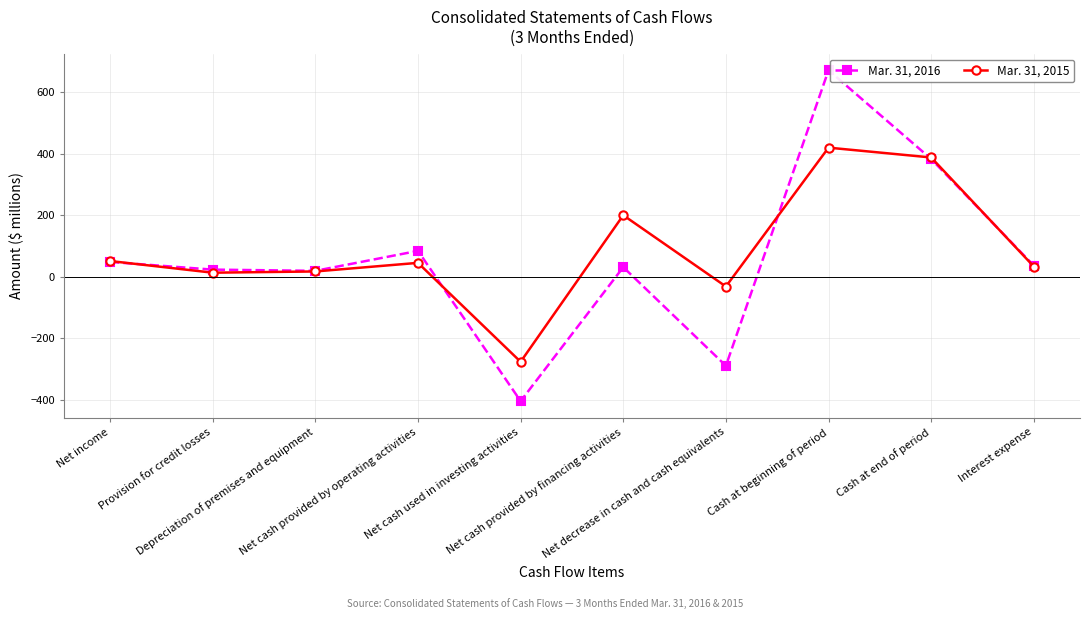

Which series has the largest total across all categories?

Mar. 31, 2015